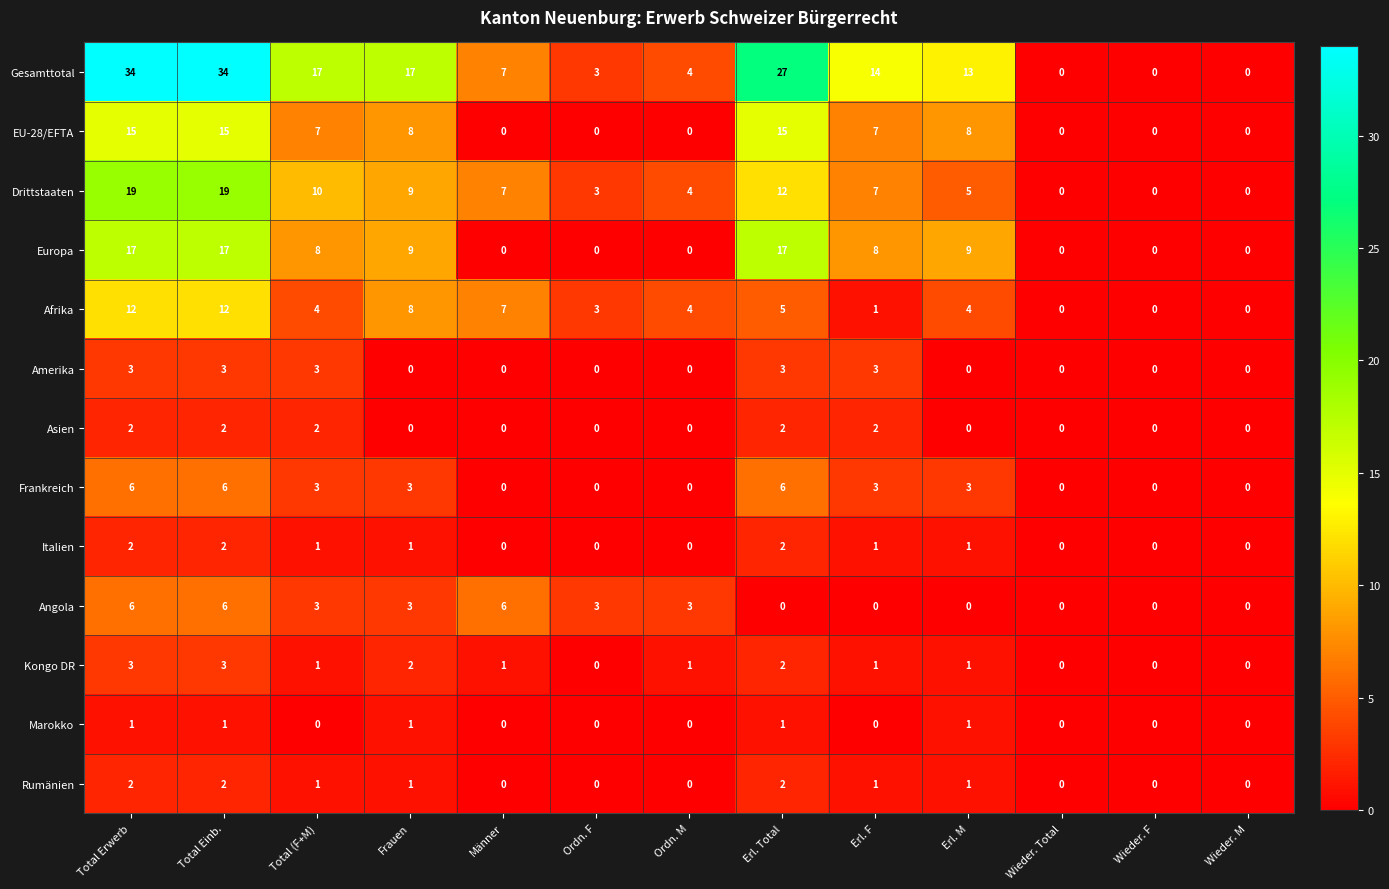

What is the total value across all series at Total Erwerb?

122